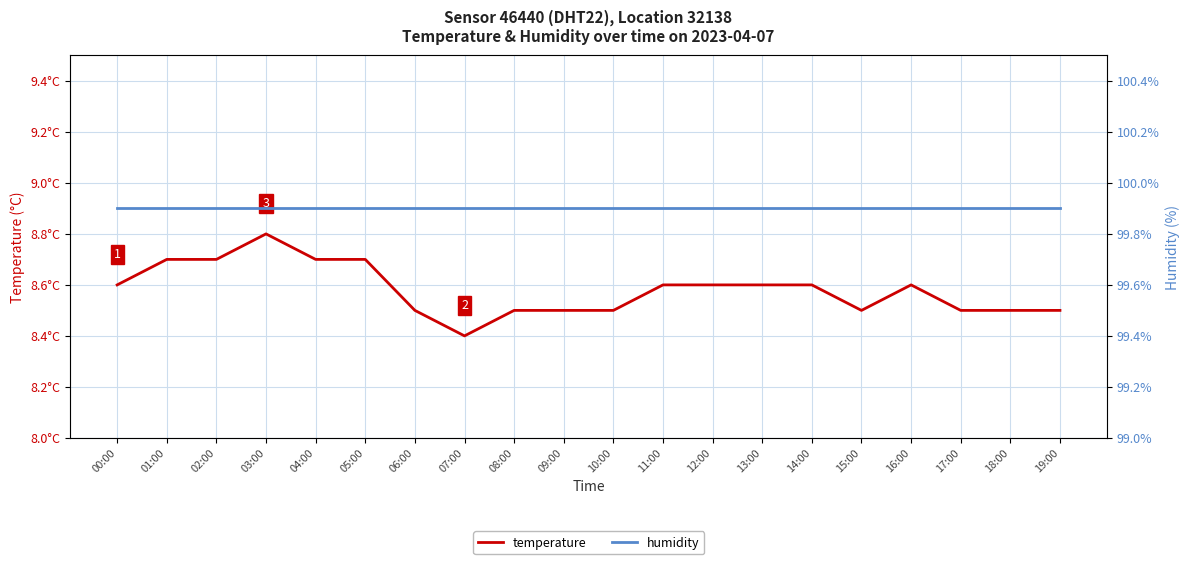

At 02:00, list the series in order from largest to smallest.

humidity, temperature